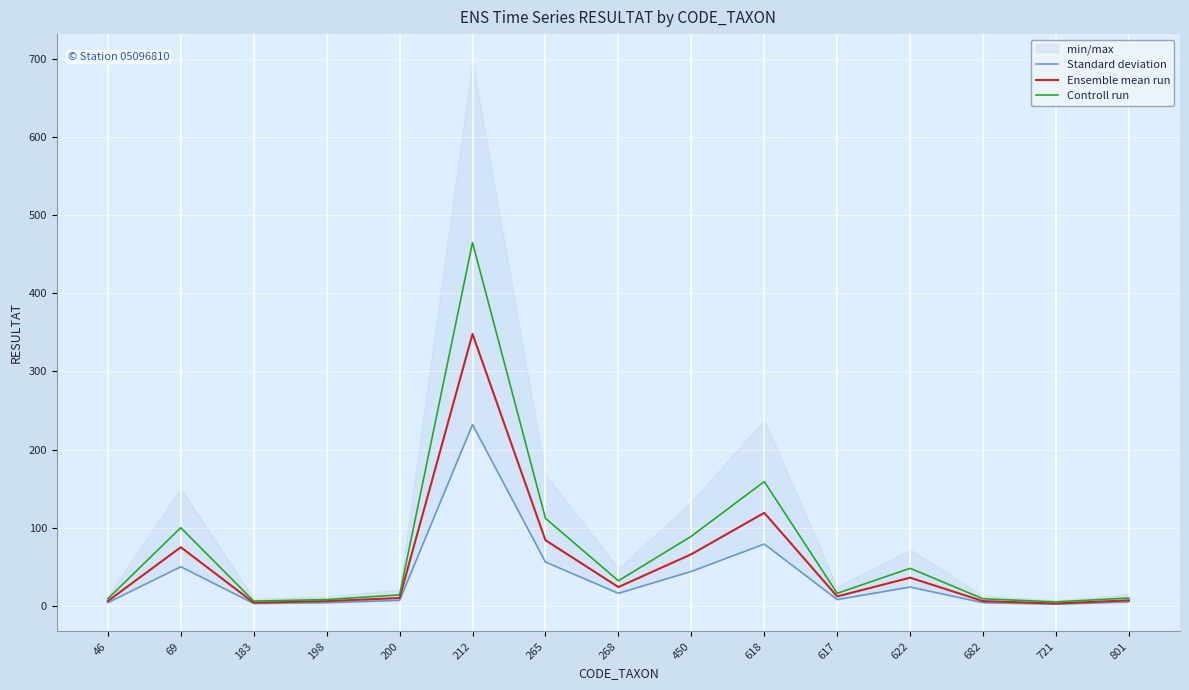

How many lines are shown in the chart?

3